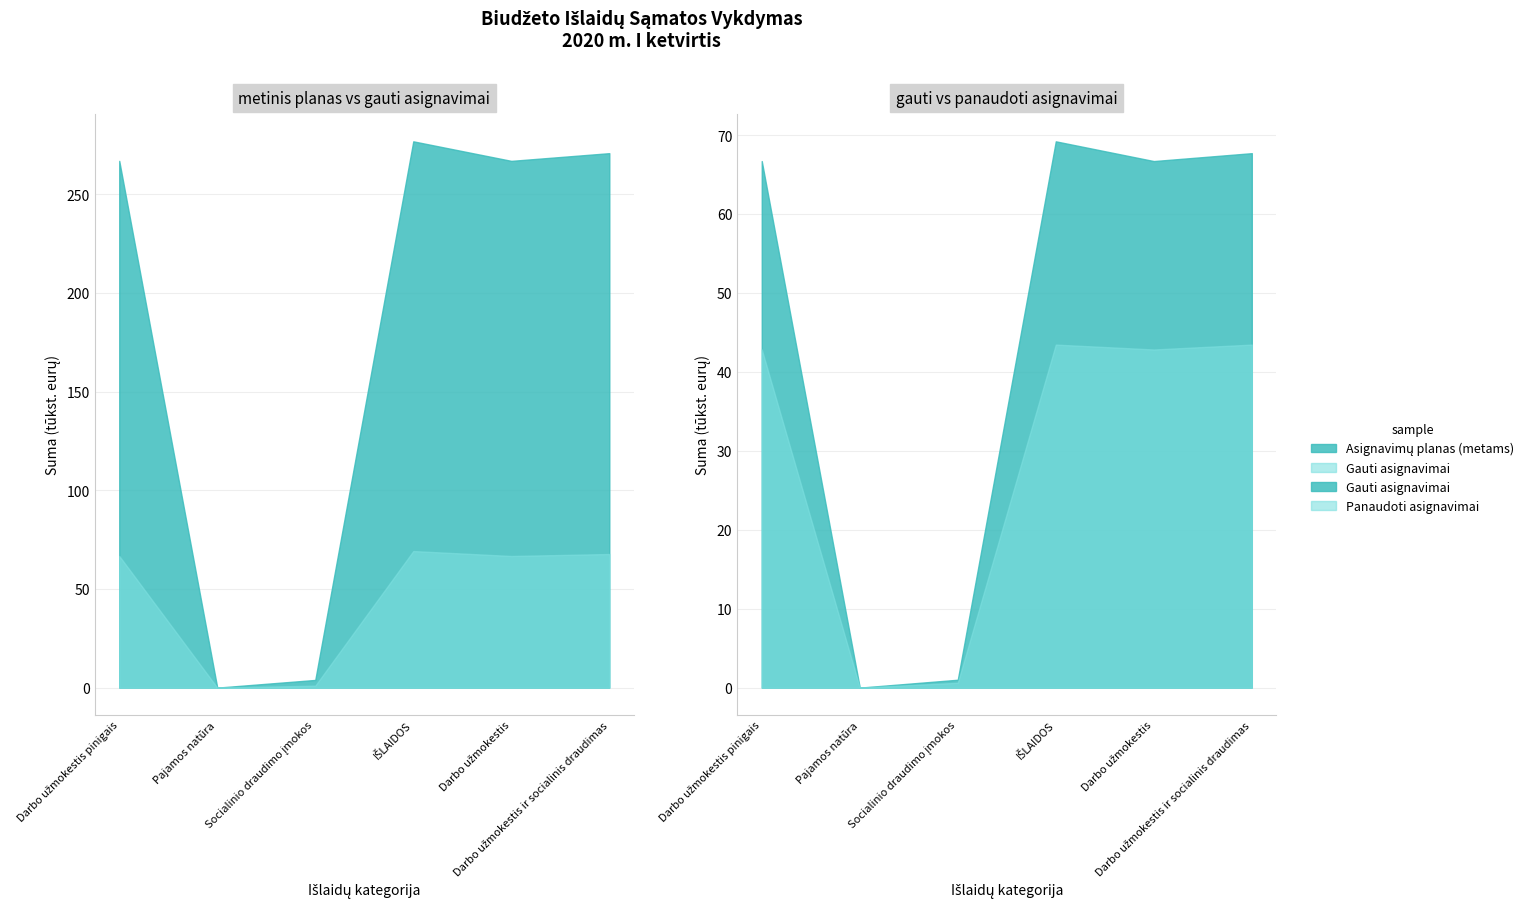

List the labels in order of Panaudoti asignavimai value, largest first.

IŠLAIDOS, Darbo užmokestis ir socialinis draudimas, Darbo užmokestis pinigais, Darbo užmokestis, Socialinio draudimo įmokos, Pajamos natūra